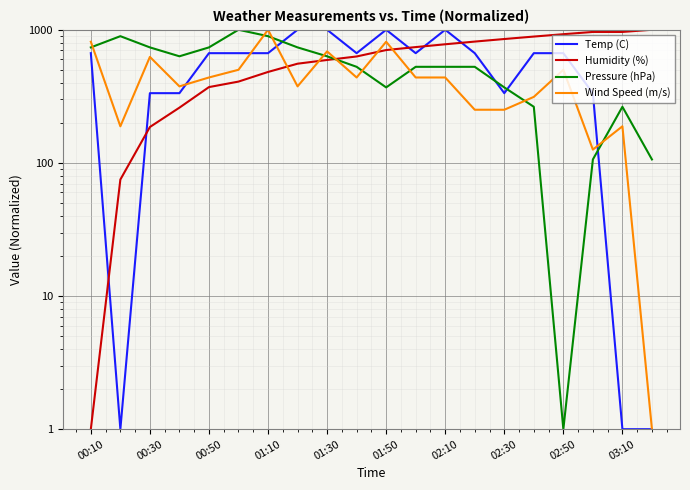

Which series ends up on top after the final intersection of Temp (C) and Pressure (hPa)?

Pressure (hPa)